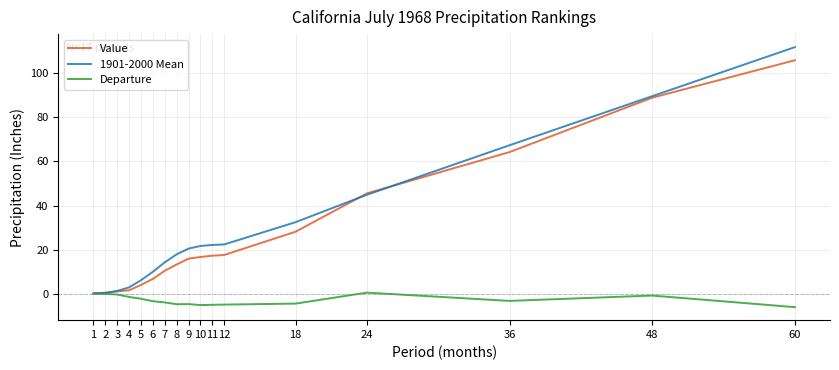

List the series in order of their peak value, lowest first.

Departure, Value, 1901-2000 Mean